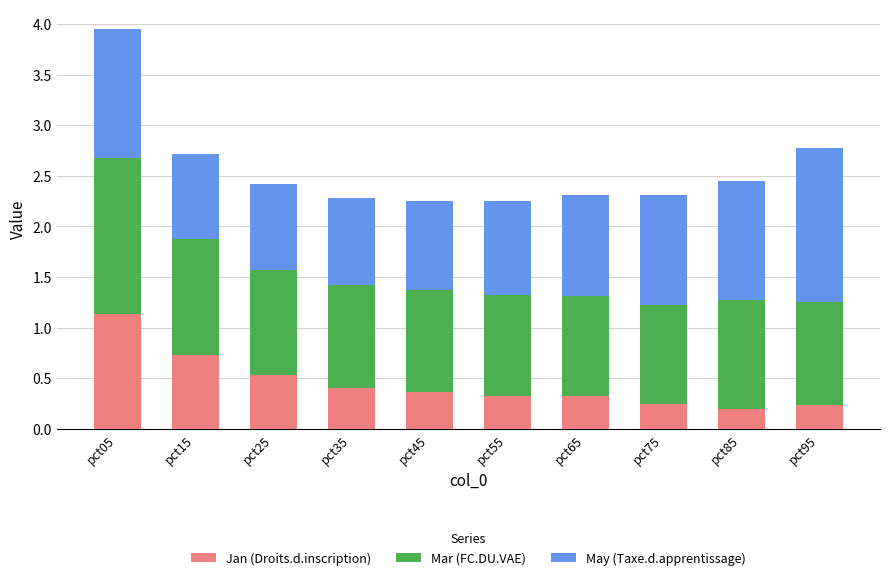

What is the highest value of the Jan (Droits.d.inscription) series?

1.1